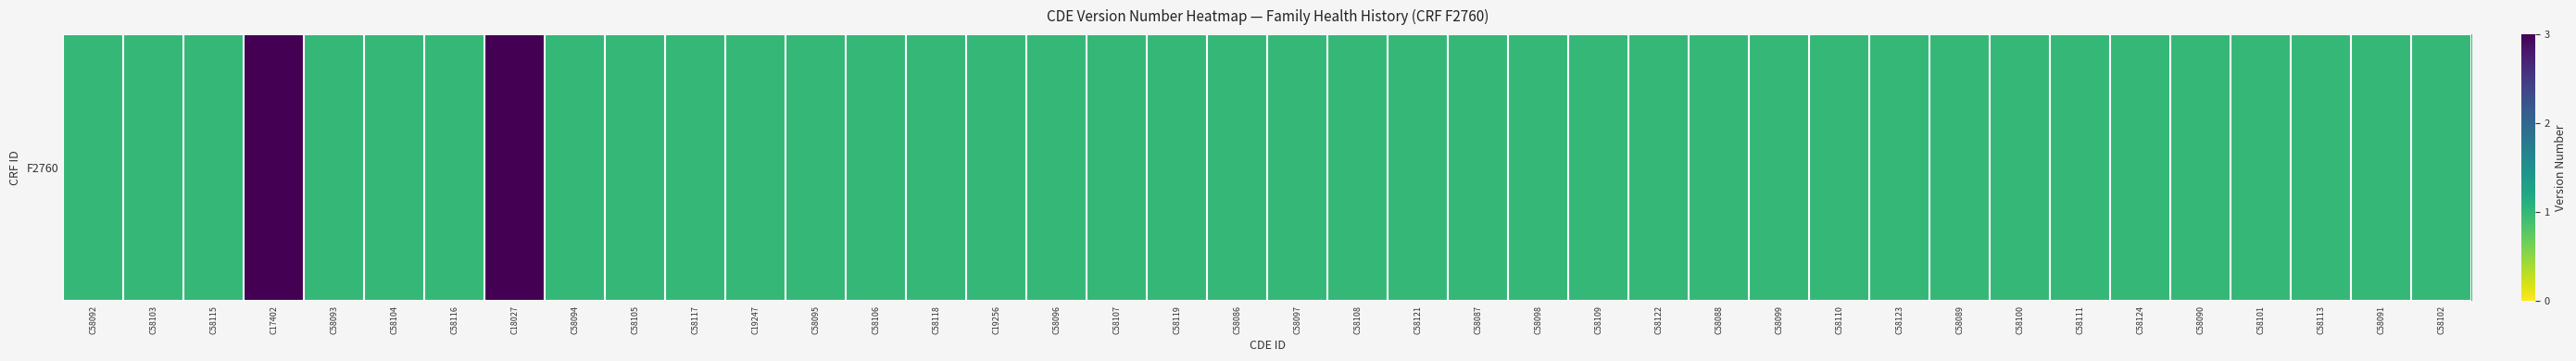

How many values are between 1 and 2?

38